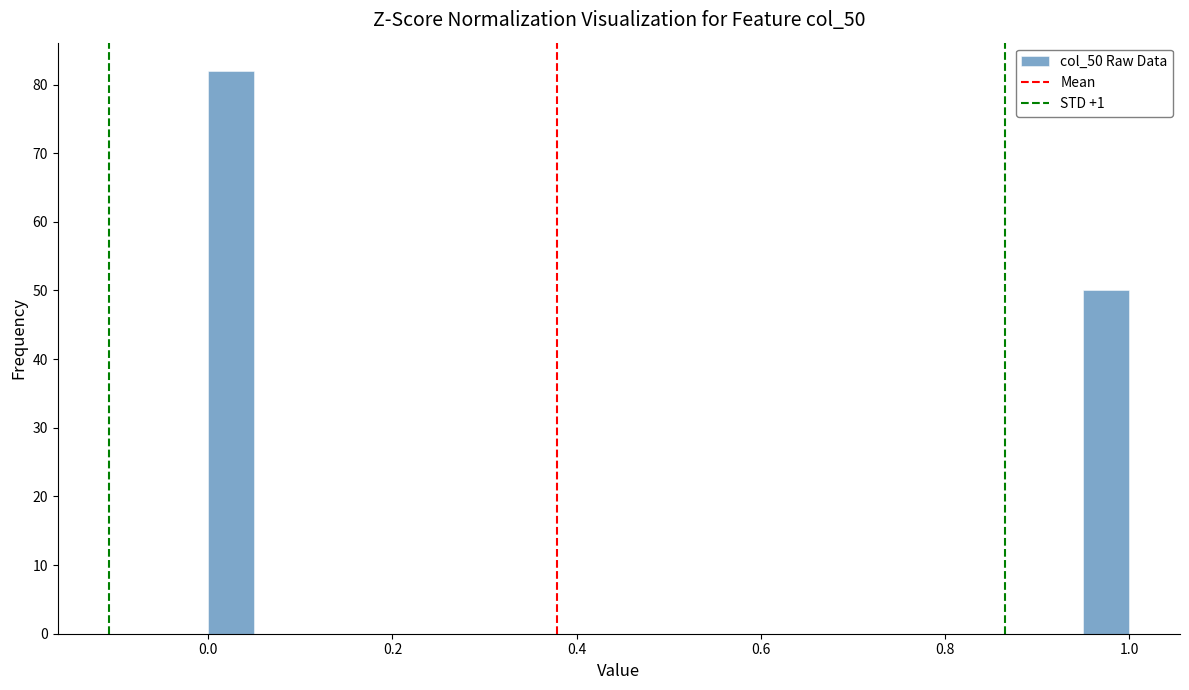

Read against the x-axis, roughly where is the centre of the tallest bar?

0.02